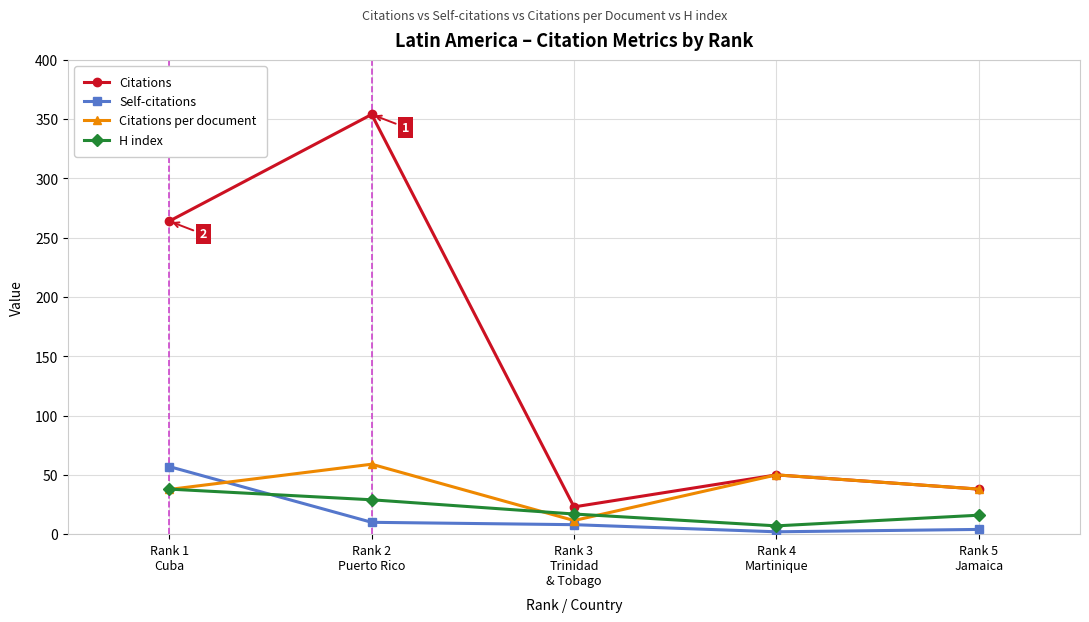

What is the value of the Citations per document point at the 5th from the left?

38.0